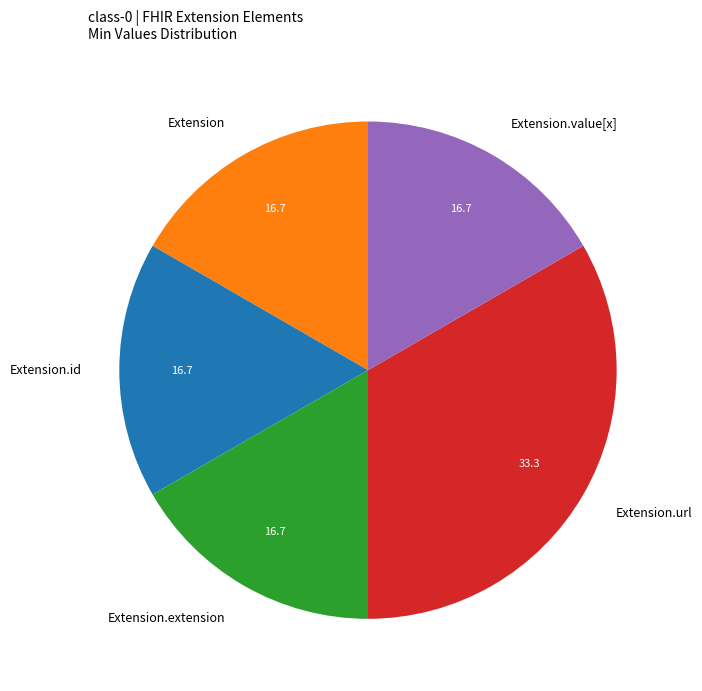

How many slices are in this pie chart?

5